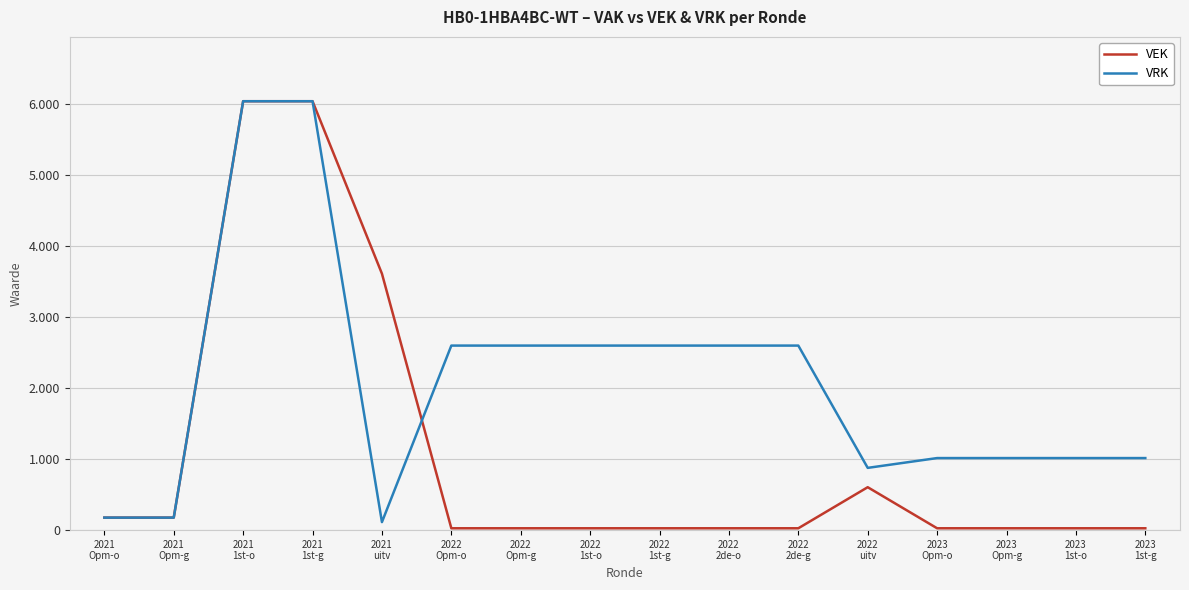

List the labels in order of VRK value, largest first.

2021
1st-o, 2021
1st-g, 2022
Opm-o, 2022
Opm-g, 2022
1st-o, 2022
1st-g, 2022
2de-o, 2022
2de-g, 2023
Opm-o, 2023
Opm-g, 2023
1st-o, 2023
1st-g, 2022
uitv, 2021
Opm-o, 2021
Opm-g, 2021
uitv